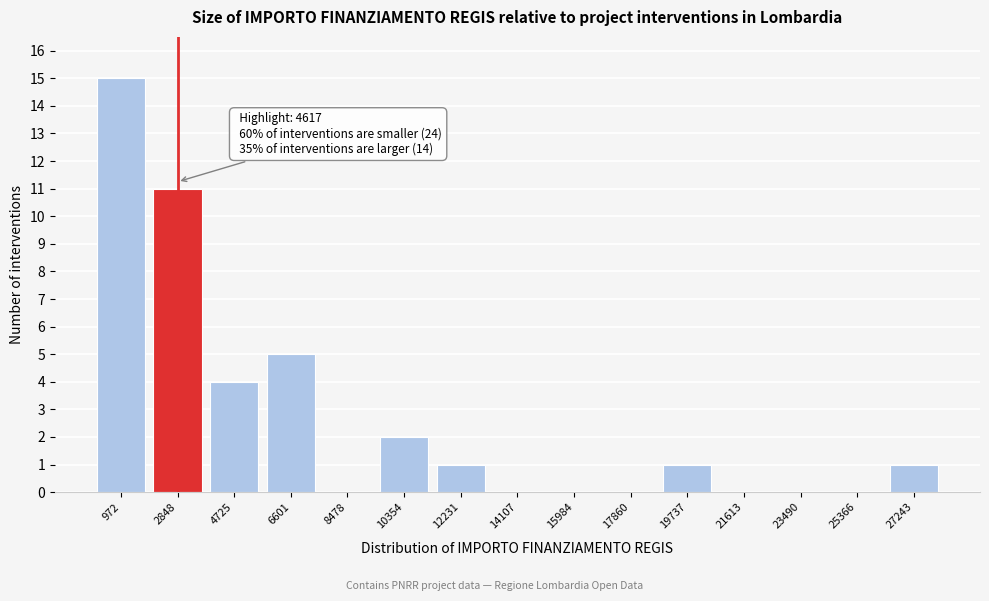

Reading left to right, list all the values displayed in this chart.

972=15	2848=11	4725=4	6601=5	8478=0	10354=2	12231=1	14107=0	15984=0	17860=0	19737=1	21613=0	23490=0	25366=0	27243=1